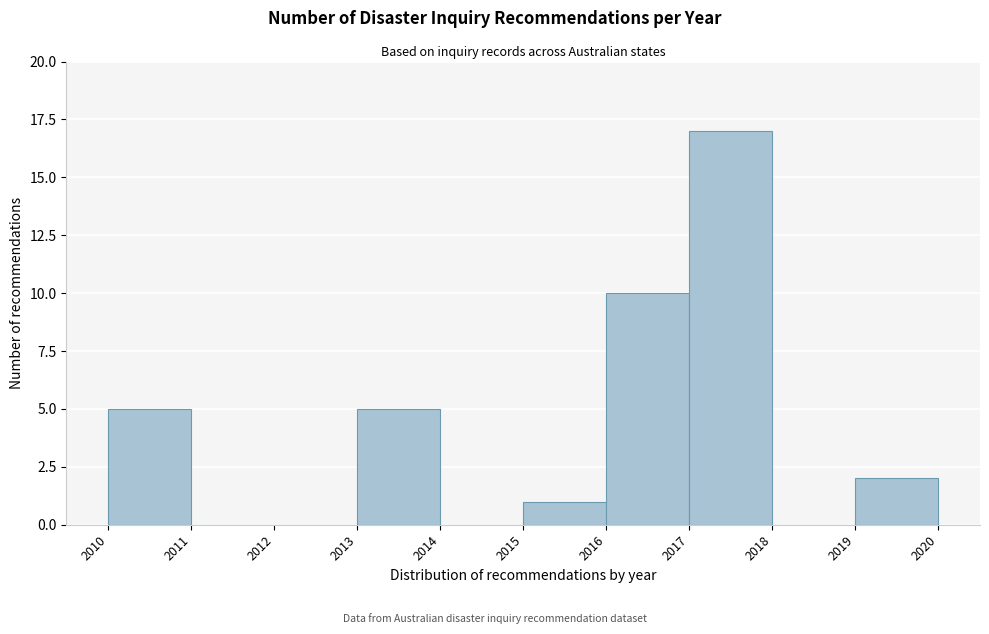

Reading left to right, transcribe this chart: for each bar, give the range it covers on the x-axis and its height. The values are not printed on the chart, so give them approximately, as read against the axis.

2010 to 2011: 5
2011 to 2012: 0
2012 to 2013: 0
2013 to 2014: 5
2014 to 2015: 0
2015 to 2016: 1
2016 to 2017: 10
2017 to 2018: 17
2018 to 2019: 0
2019 to 2020: 2